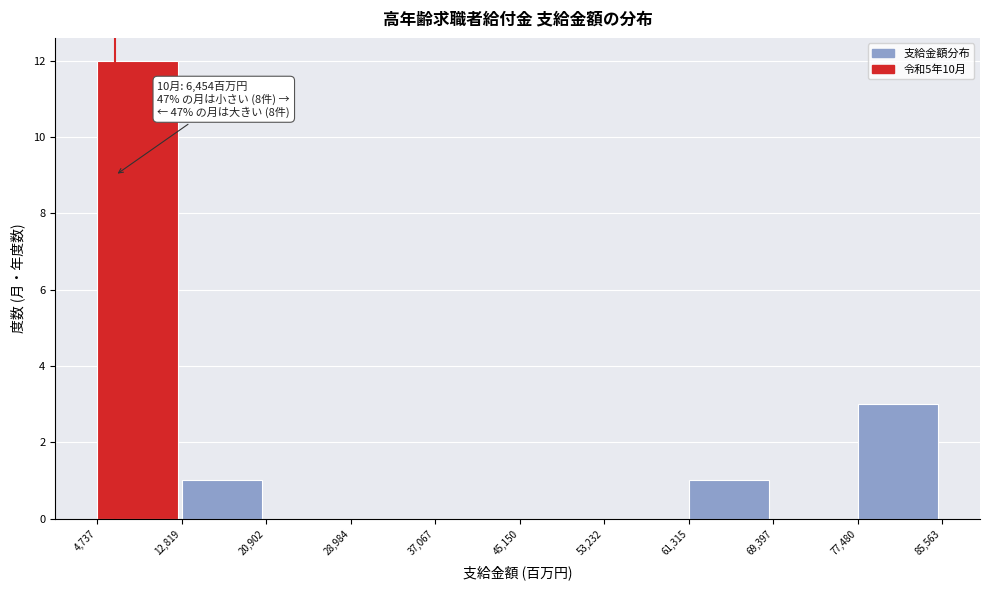

Which range on the x-axis has the tallest bar?

4,737 to 12,819